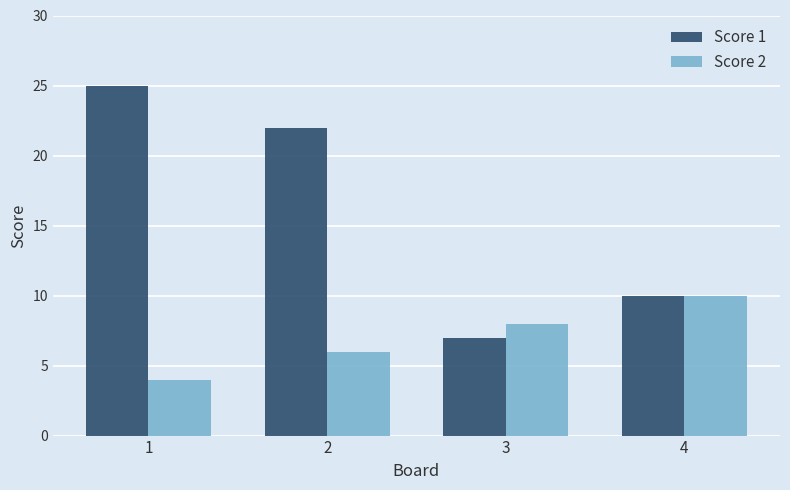

What is the approximate value of Score 1 at 2?

22